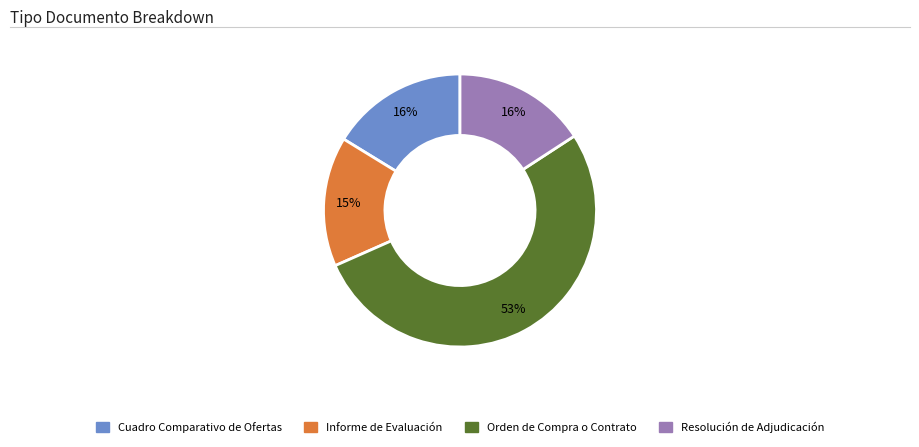

Is the sum of Resolución de Adjudicación and Informe de Evaluación greater than half?

No